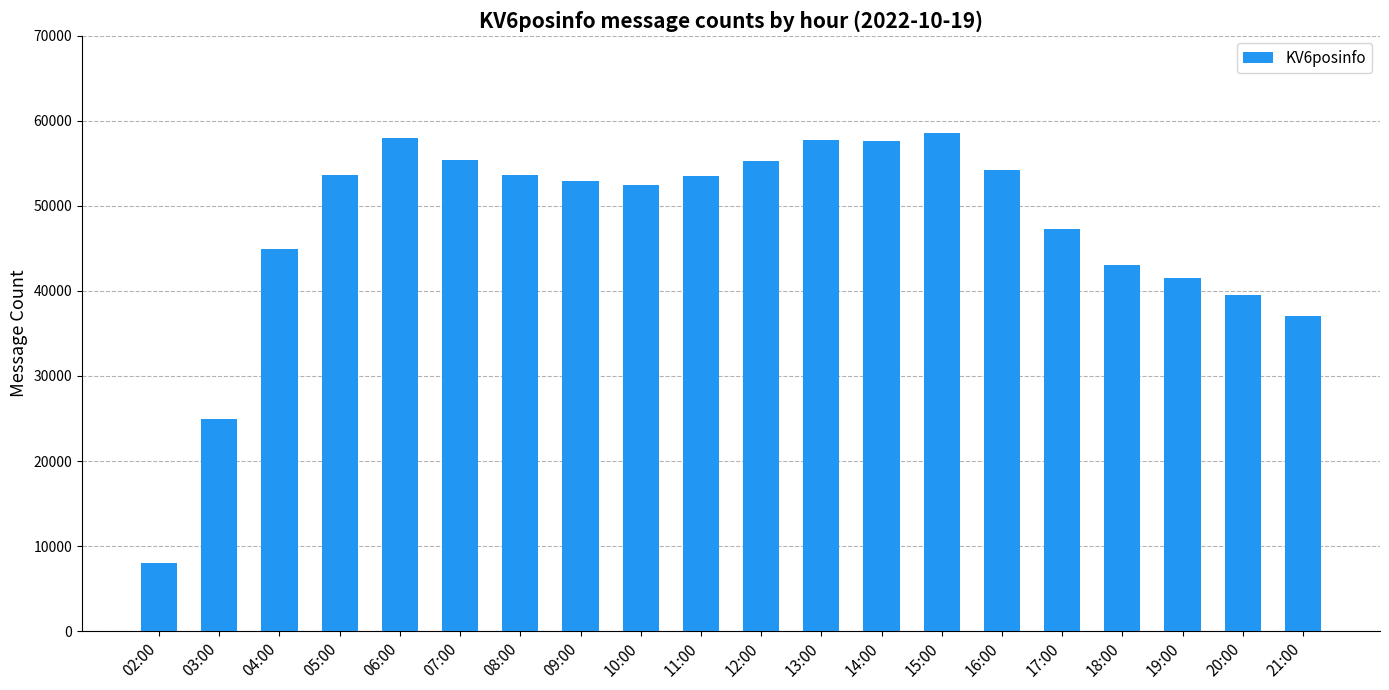

What is the difference between the second highest and second lowest values?

33003